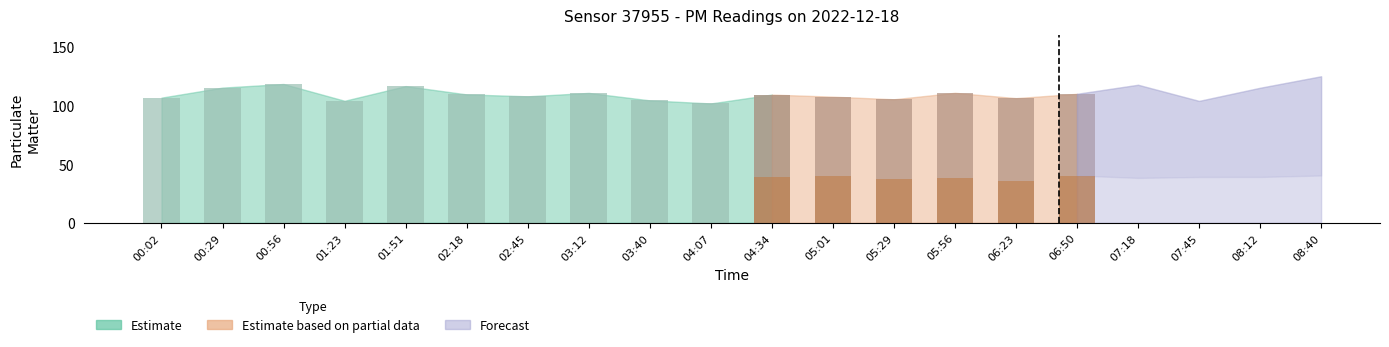

List the labels in order of P2 value, smallest first.

06:23, 05:29, 01:23, 05:56, 07:18, 02:45, 04:34, 07:45, 08:12, 03:12, 00:02, 04:07, 05:01, 01:51, 00:56, 03:40, 06:50, 08:40, 02:18, 00:29